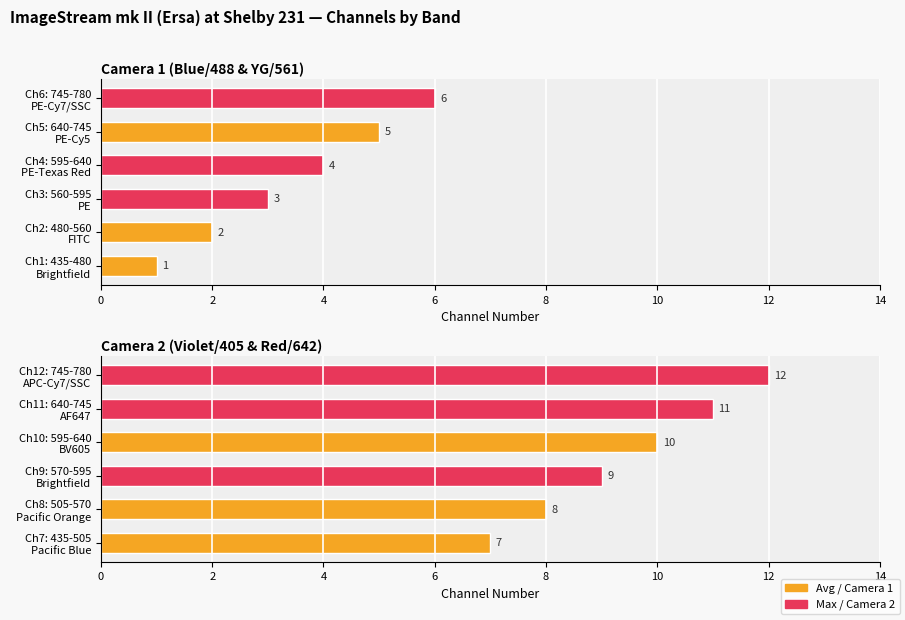

What is the difference between the highest and lowest values at 2?

6